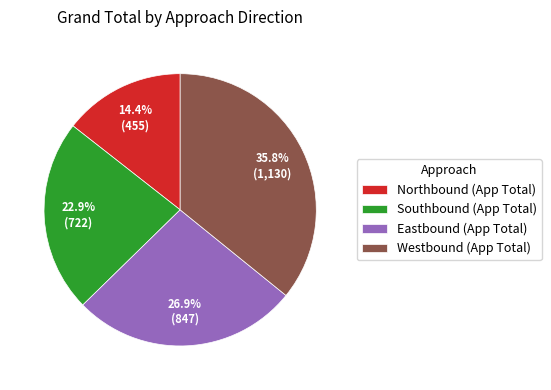

Does any single category account for the majority?

No